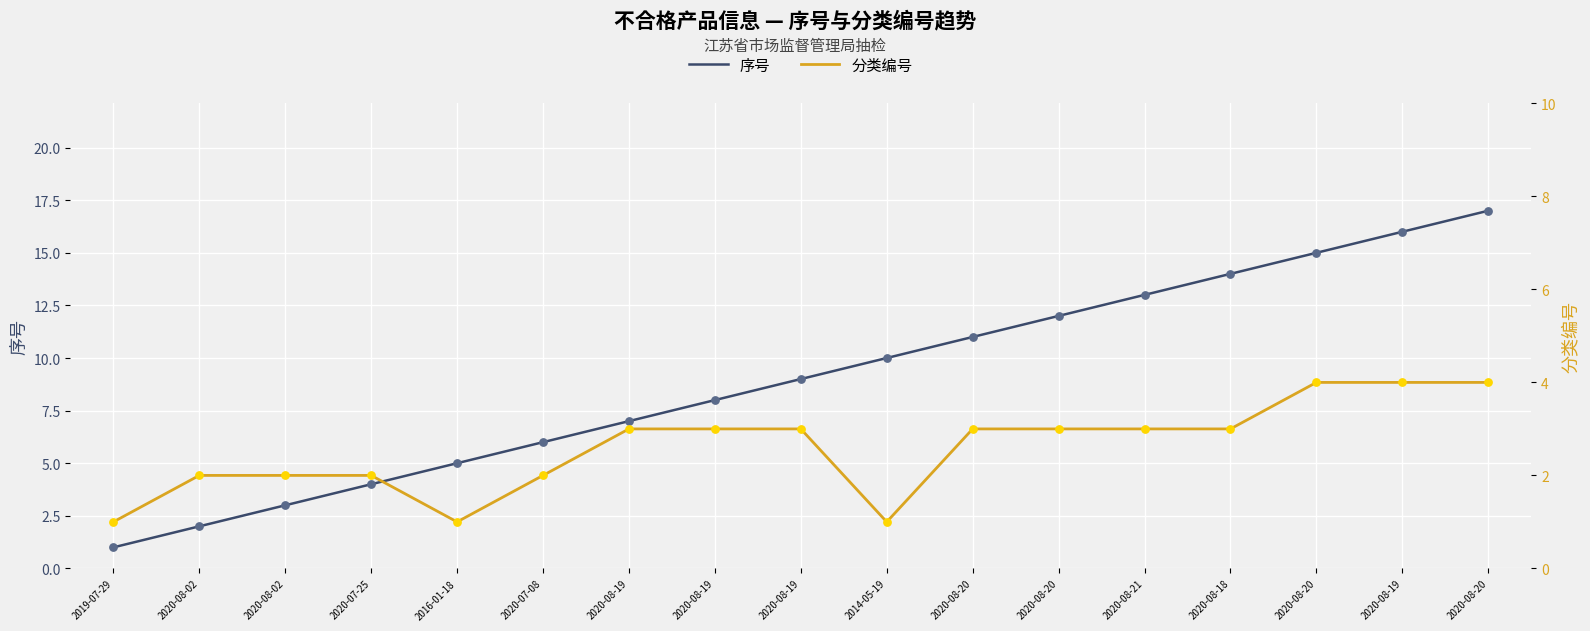

What are all the series names shown in the legend?

序号, 分类编号